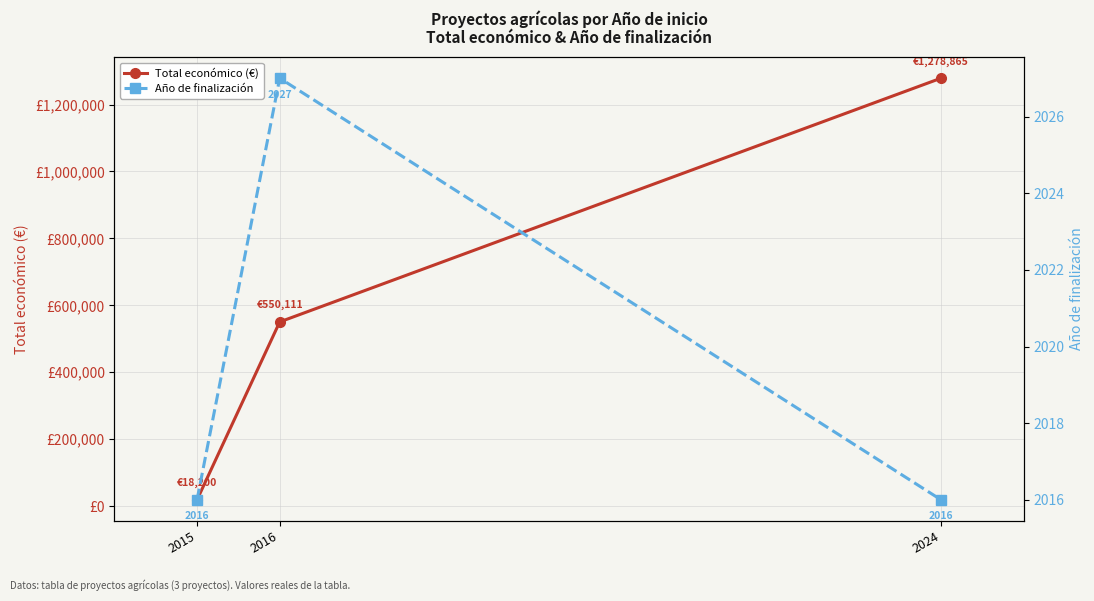

What is the total value across all series at 2015?

20216